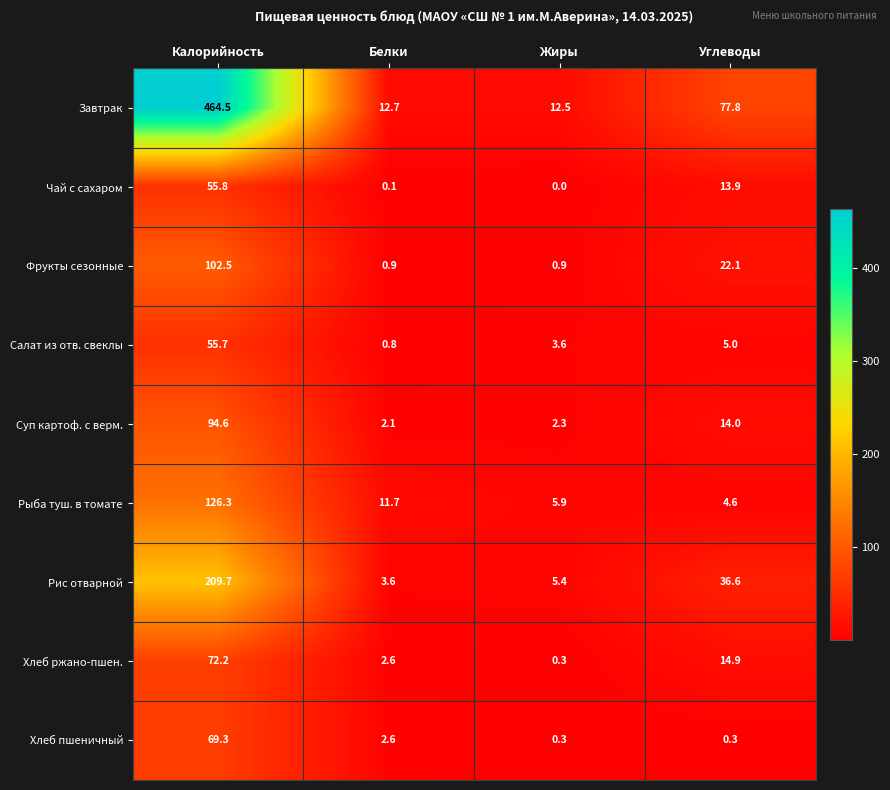

At which category is the sum across all series the highest?

Калорийность